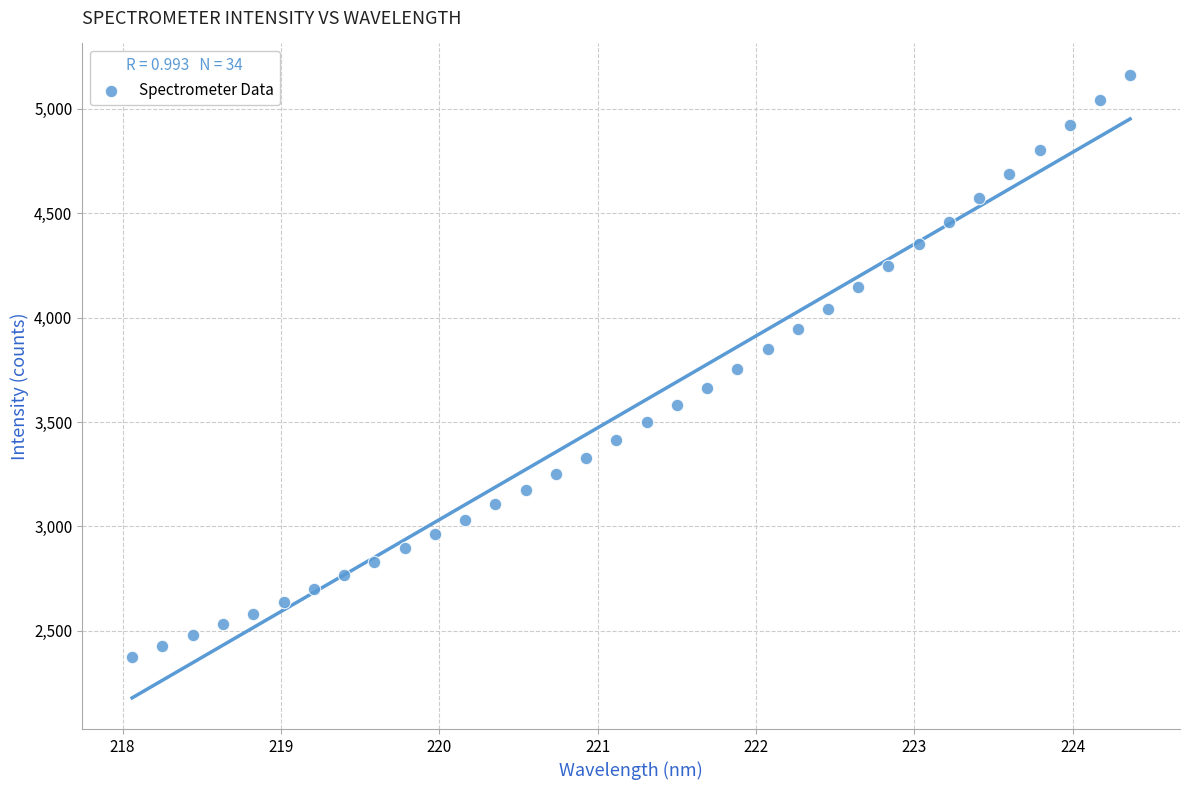

What is the range of Y values (max minus min)?

2787.4